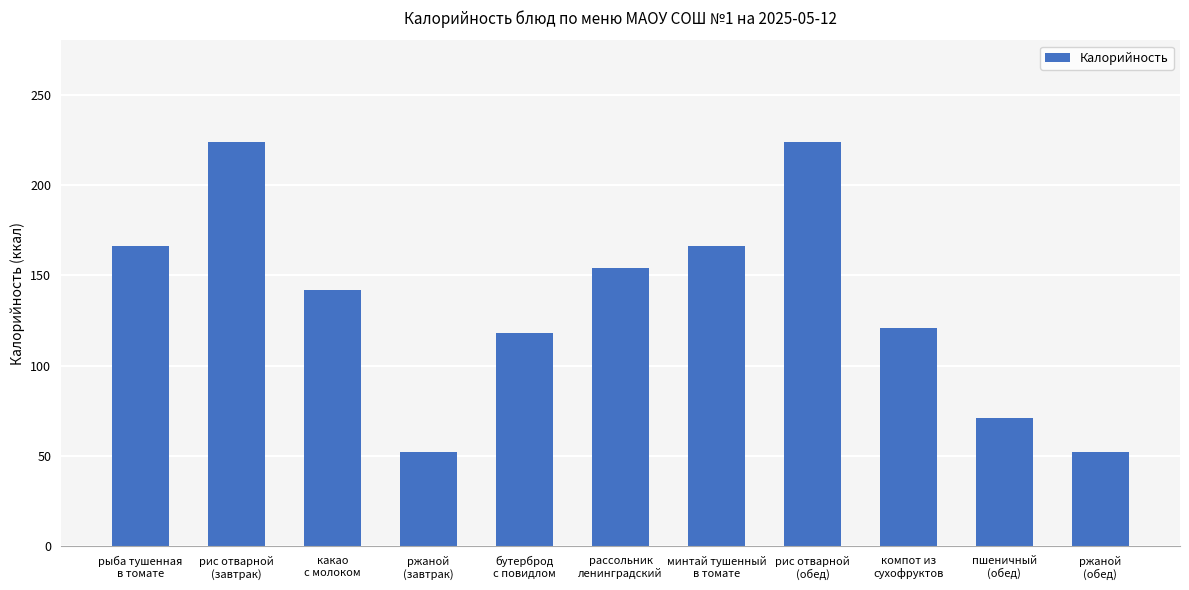

Read the value at ржаной
(завтрак).

52